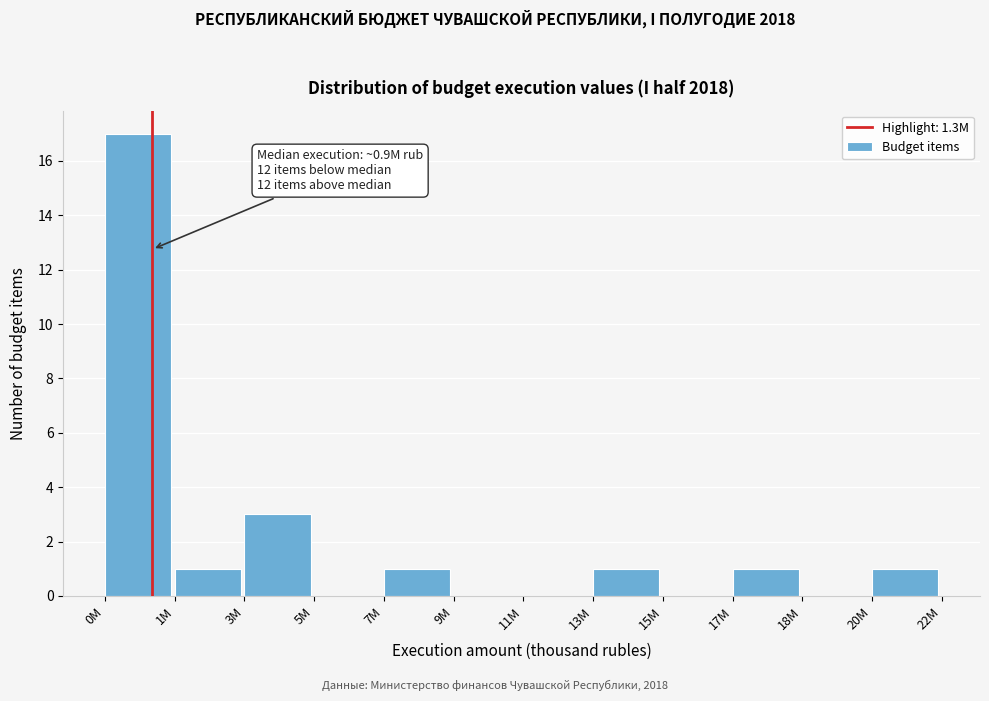

Reading right to left, list all the values displayed in this chart.

20M=1	18M=0	17M=1	15M=0	13M=1	11M=0	9M=0	7M=1	5M=0	3M=3	1M=1	0M=17